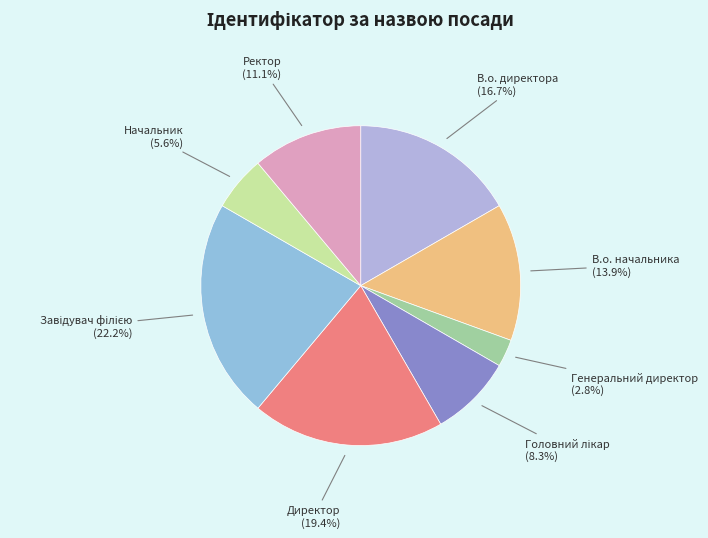

Is there a majority slice in this chart?

No